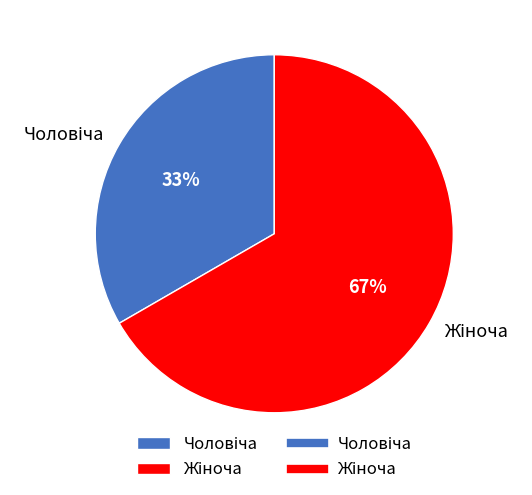

To the nearest percent, what is the average slice percentage?

50%